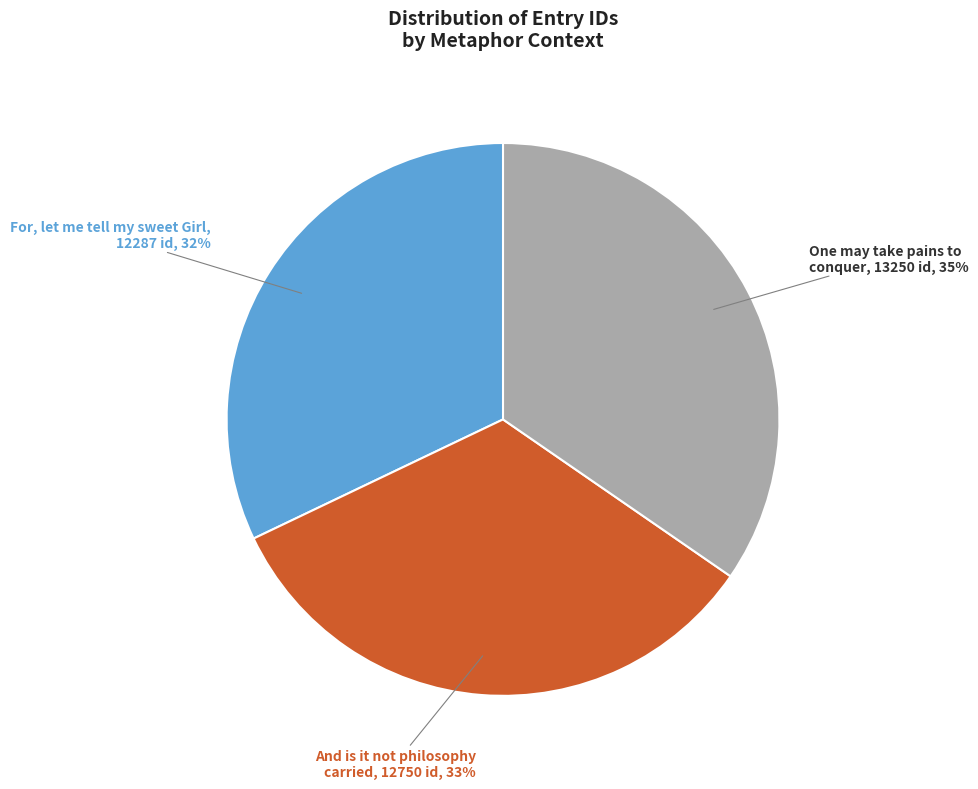

To the nearest percent, what is the difference between the largest and smallest slice percentages?

3%